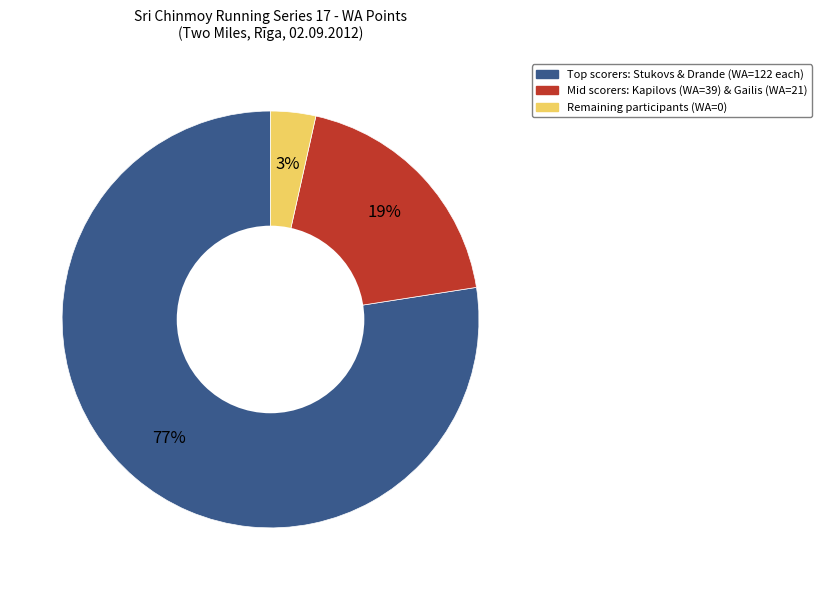

How many segments does this pie chart have?

3